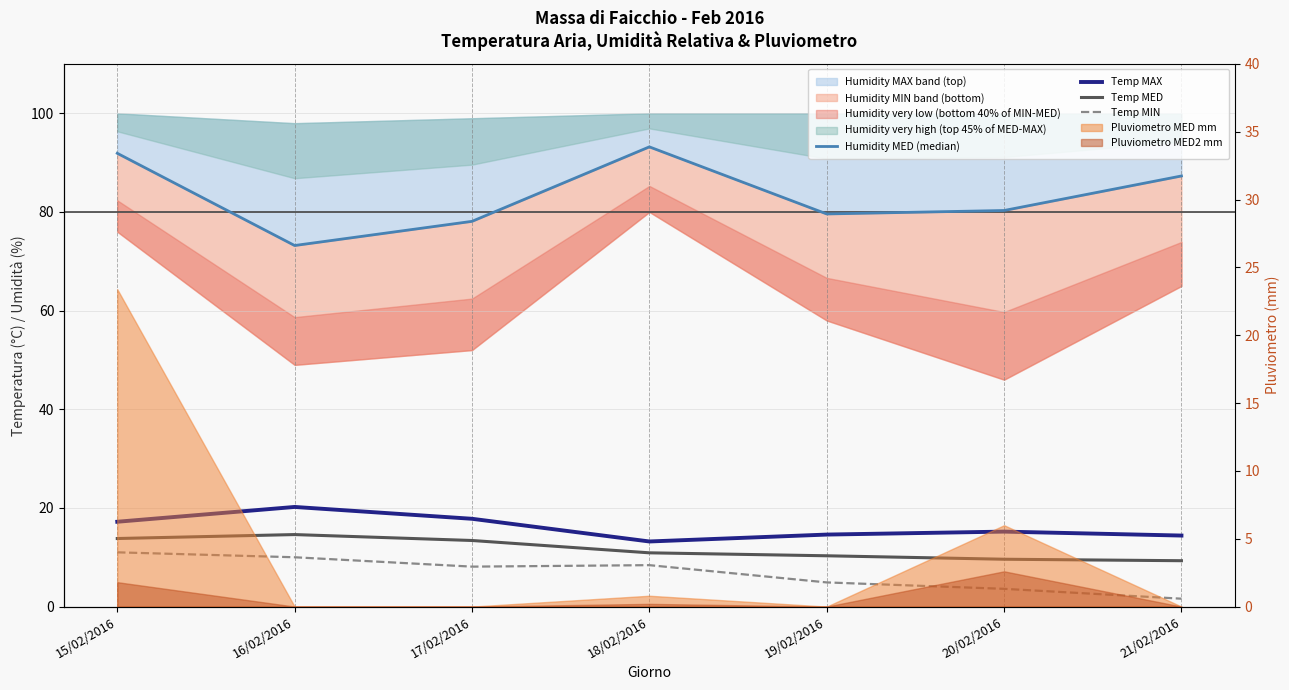

True or false: Humidity MED (median) has more than 0 interior local peaks.

True